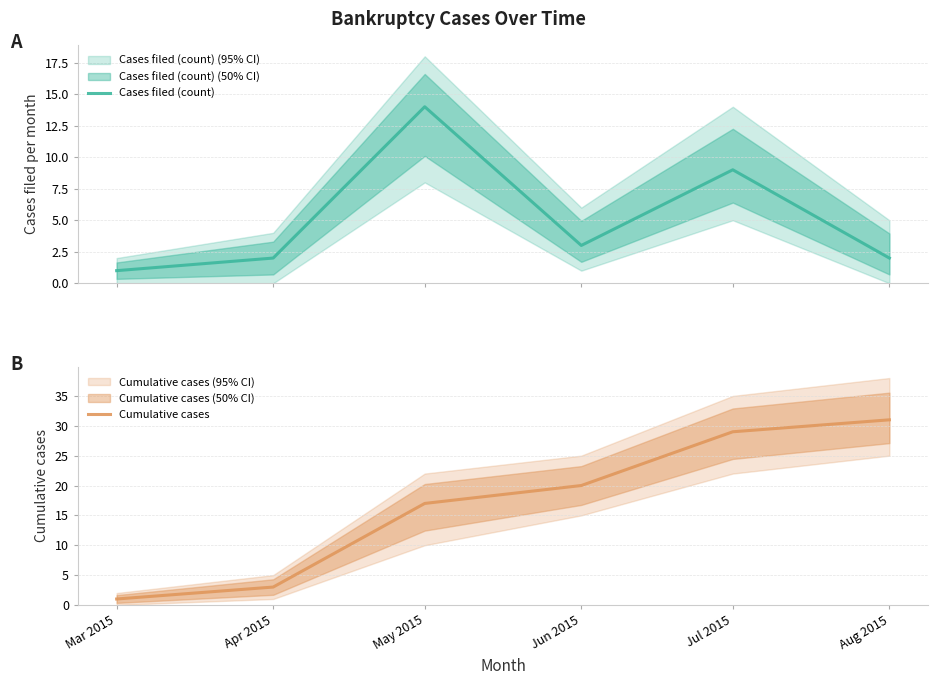

True or false: Cases filed (count) and Cumulative cases intersect in this chart.

False